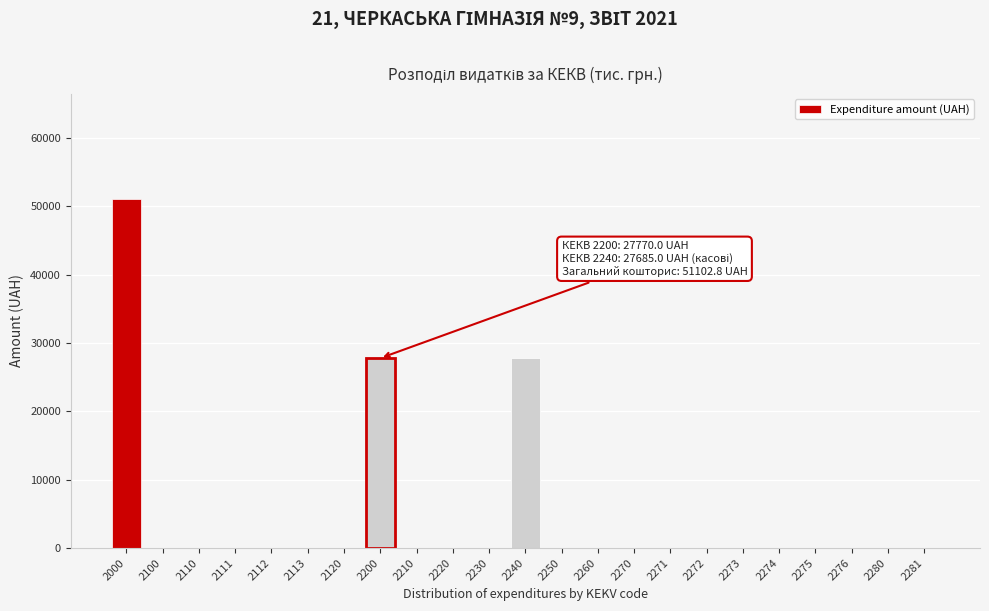

Reading left to right, what are all the values shown in this chart?

2000=51102.8	2100=0.0	2110=0.0	2111=0.0	2112=0.0	2113=0.0	2120=0.0	2200=27770.0	2210=0.0	2220=0.0	2230=0.0	2240=27770.0	2250=0.0	2260=0.0	2270=0.0	2271=0.0	2272=0.0	2273=0.0	2274=0.0	2275=0.0	2276=0.0	2280=0.0	2281=0.0